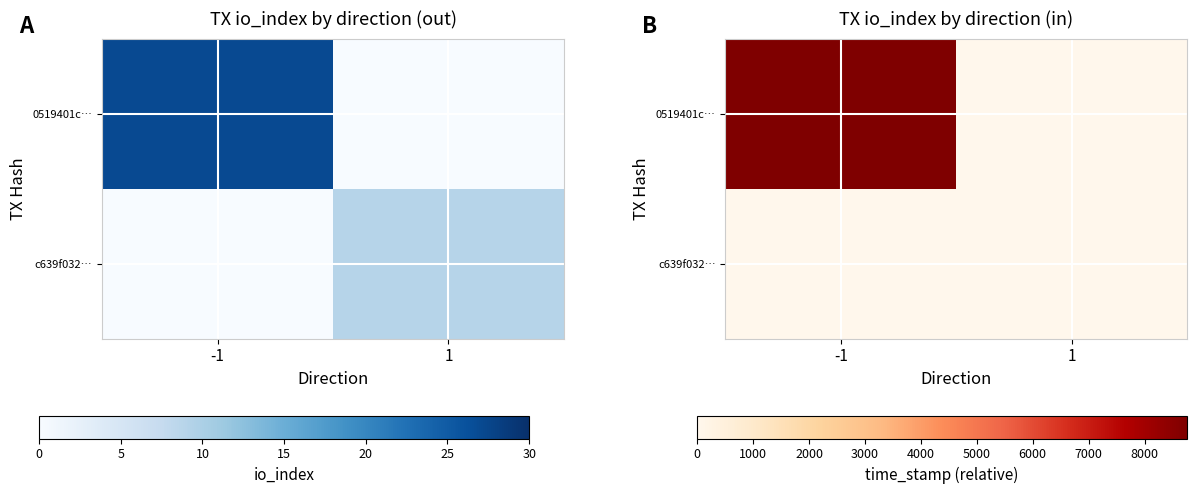

Which category has the highest value across all series?

-1